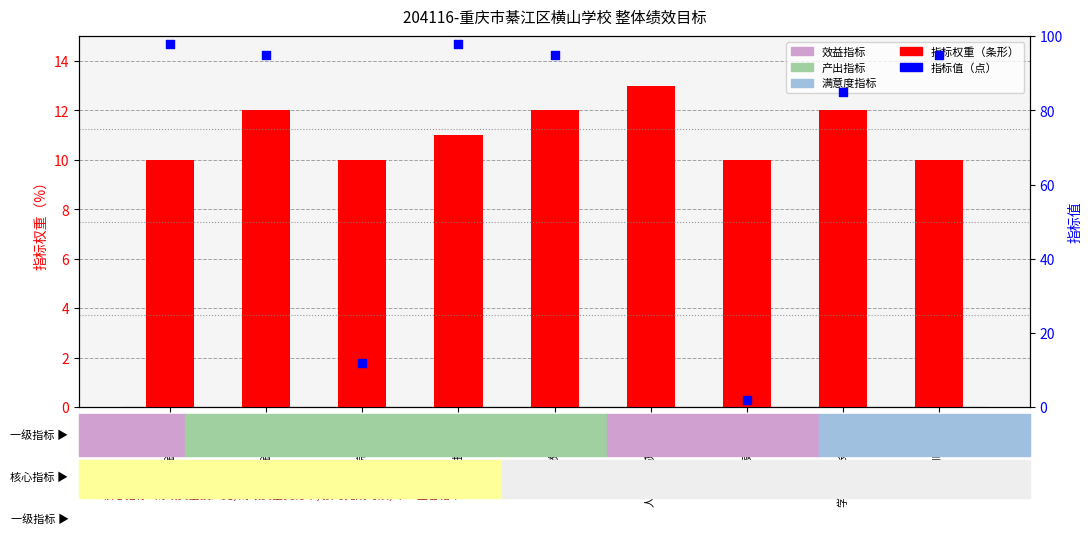

Which series has the widest spread of Y values?

指标值